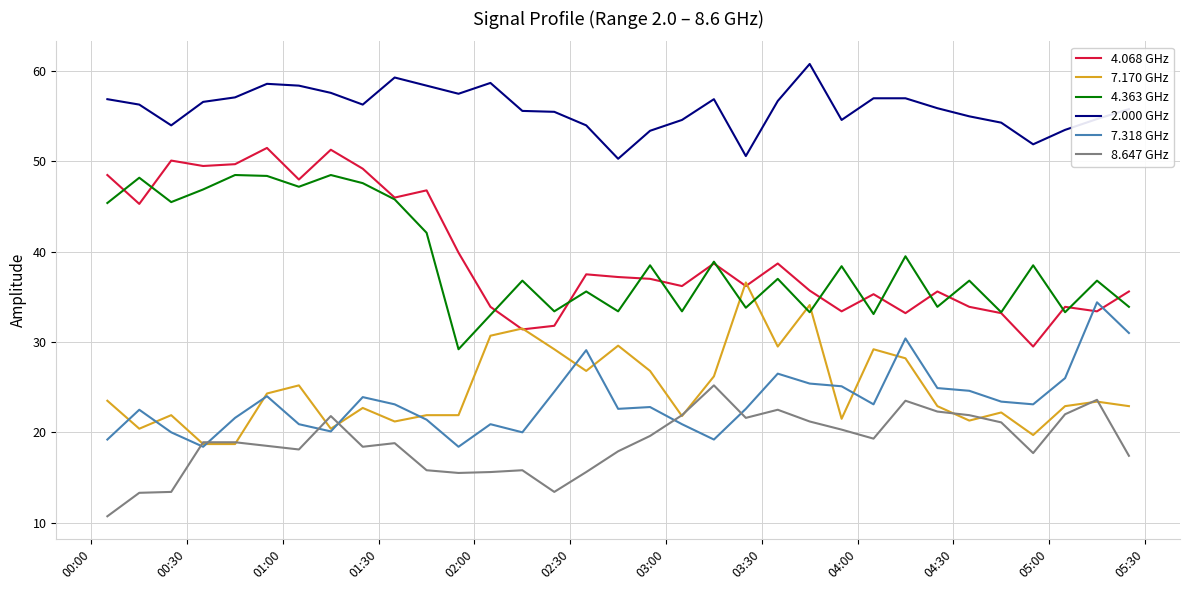

What is the minimum value shown in the chart?

10.7